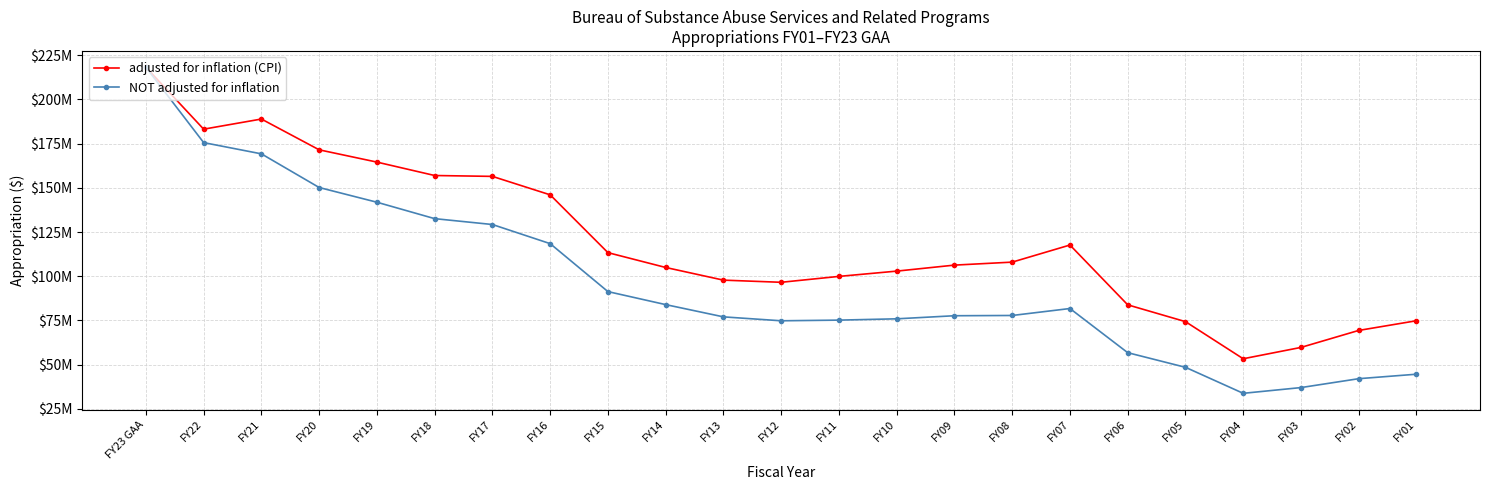

What is the difference between the highest and lowest values at FY04?

19547612